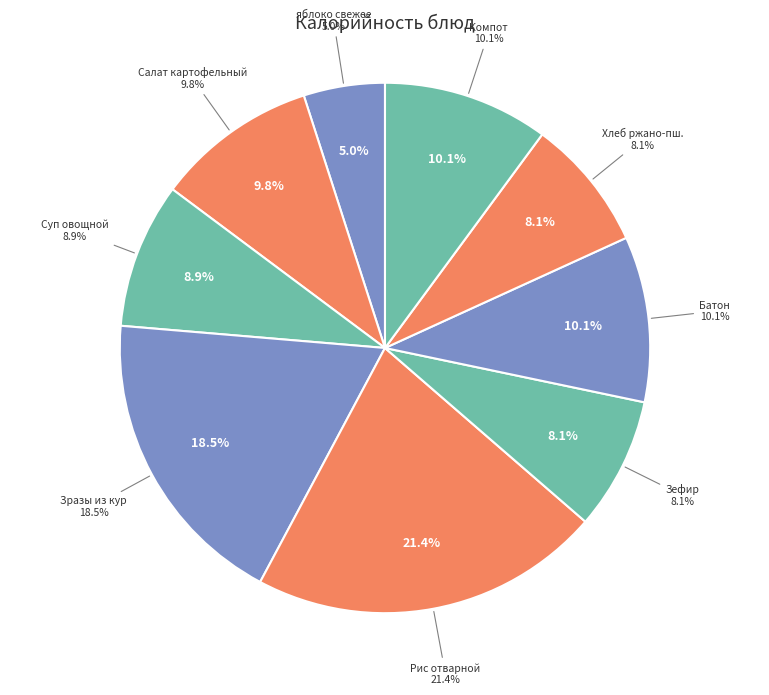

Rank the categories by value from highest to lowest.

Рис отварной, Зразы рубленые из кур с омлетом и овощами, Батон обогащенный микронутриентами, Компот из свежих яблок, Салат картофельный с огурцами солеными, Суп овощной со сметаной, Зефир обогащенный, Хлеб ржано-пшеничный обогащенный, яблоко свежее